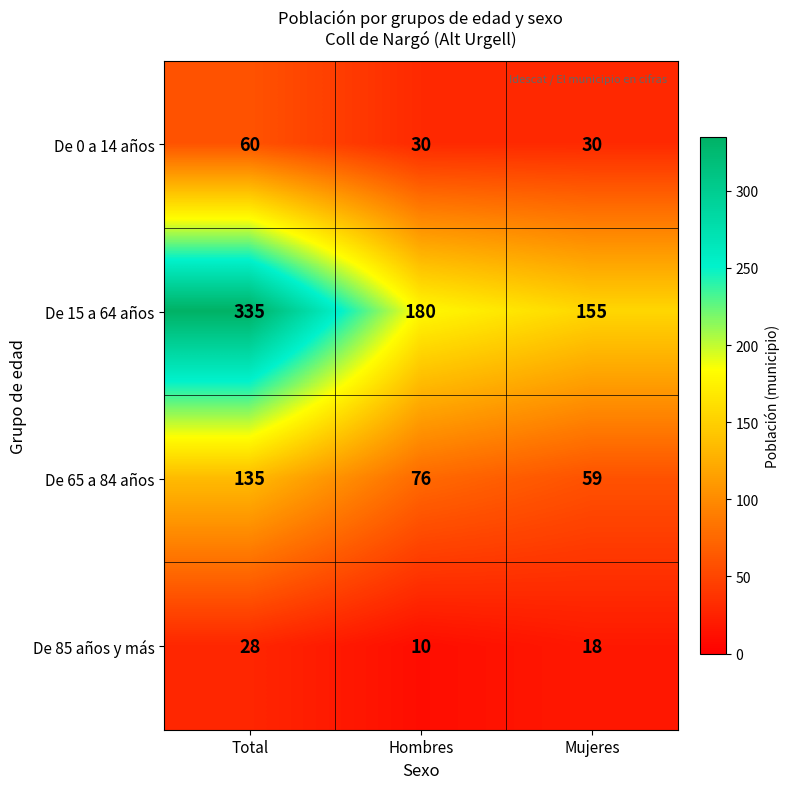

Is it true that De 15 a 64 años equals 180 at Hombres?

True